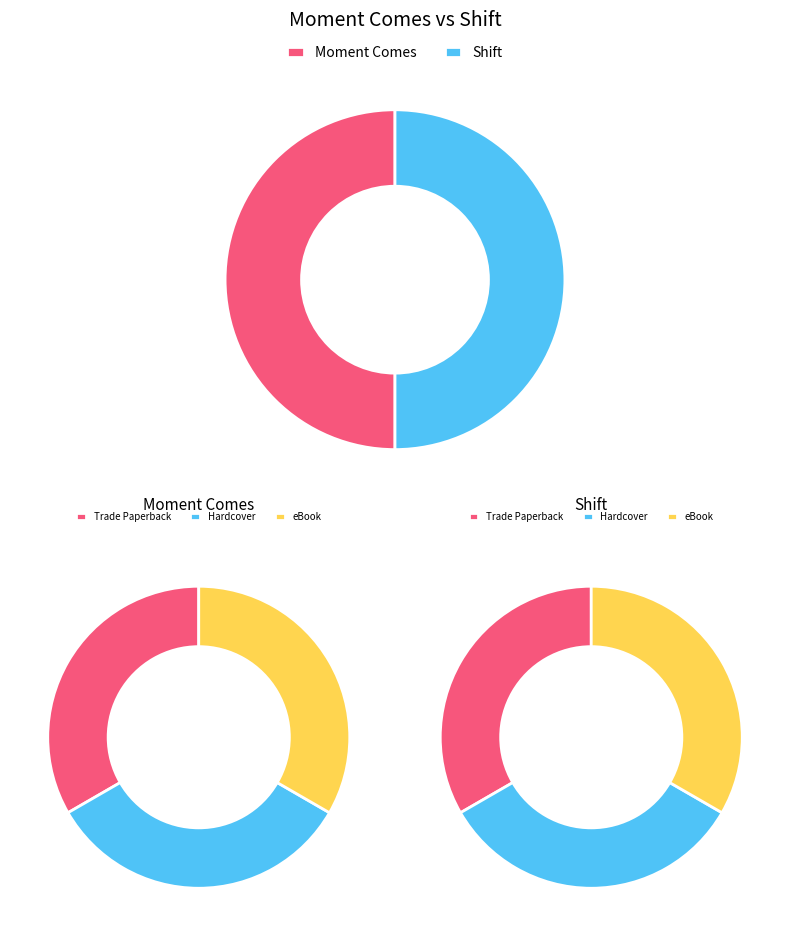

The Hardcover slice represents 33% of the pie. True or false?

True